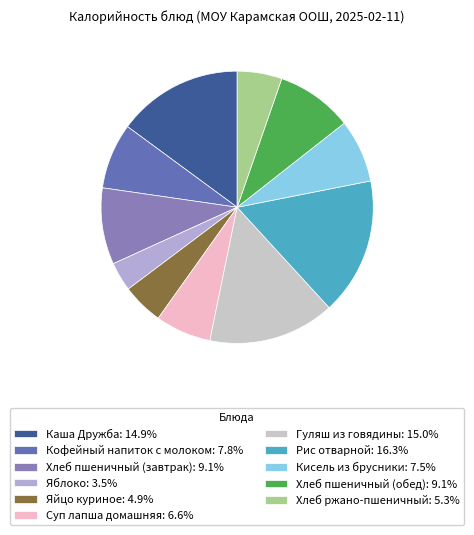

To the nearest percent, what portion does Каша Дружба represent?

15%